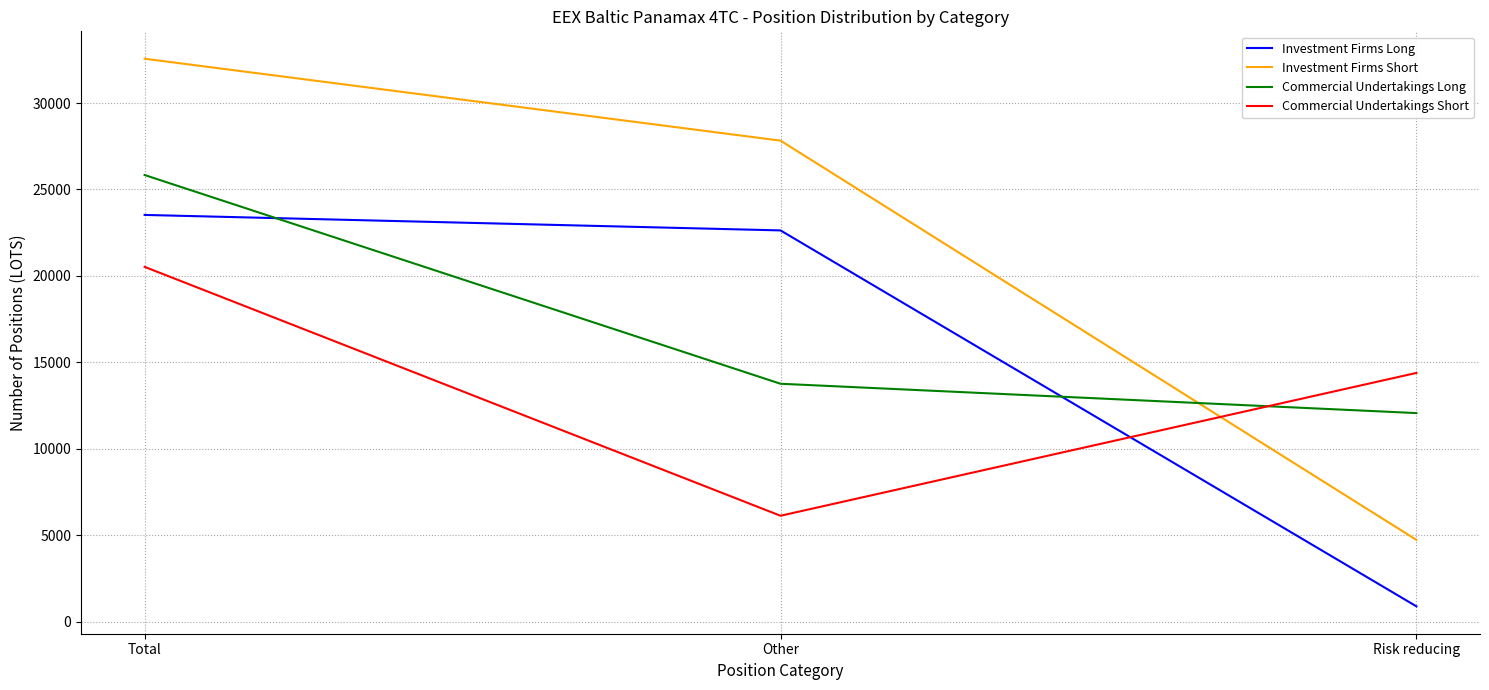

List the series in order of their overall mean, highest first.

Investment Firms Short, Commercial Undertakings Long, Investment Firms Long, Commercial Undertakings Short